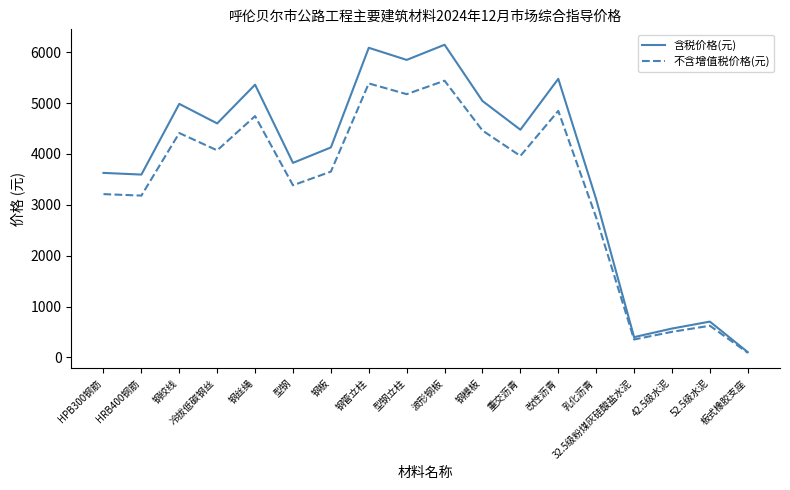

What is the highest value of the 含税价格(元) series?

6145